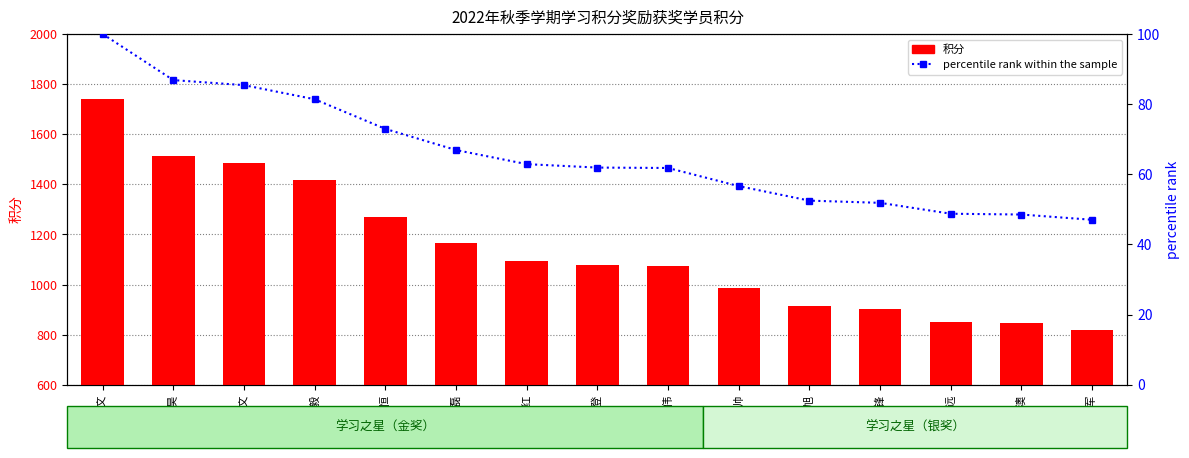

What is the total value across all series at 代恒军?

866.0